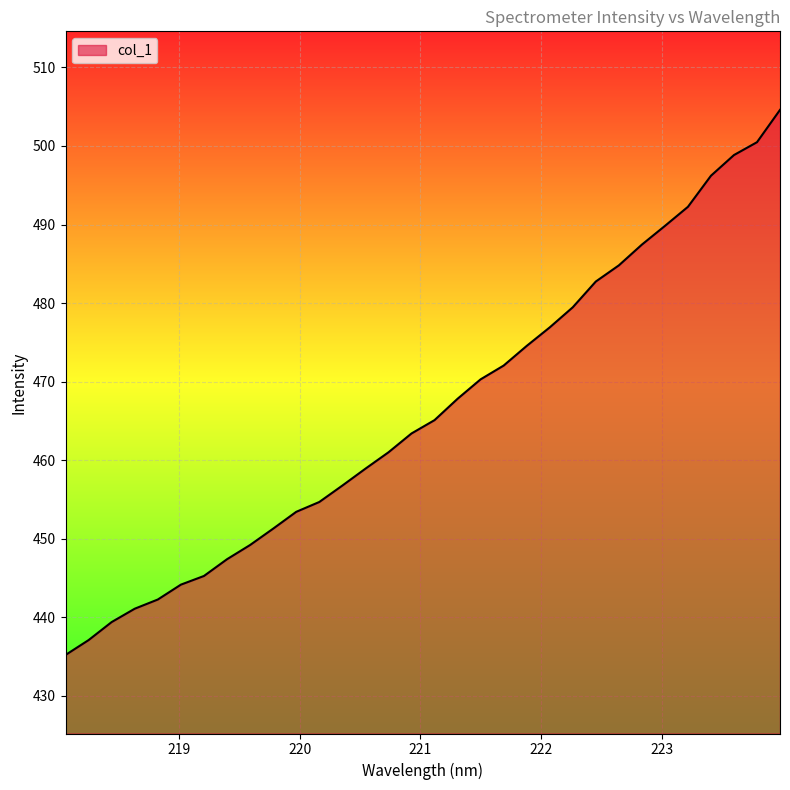

What is the difference between the maximum and minimum values?

69.4